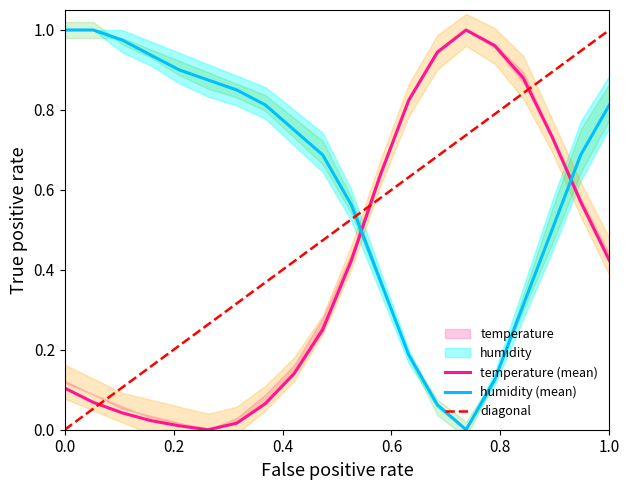

True or false: temperature has a value of 0.2 at 18:00.

False